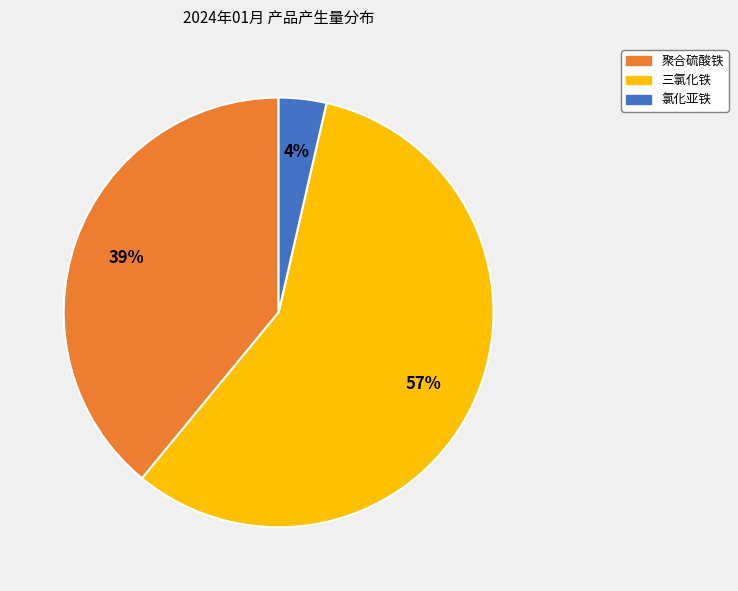

What percentage is the 氯化亚铁 slice, to the nearest percent?

4%